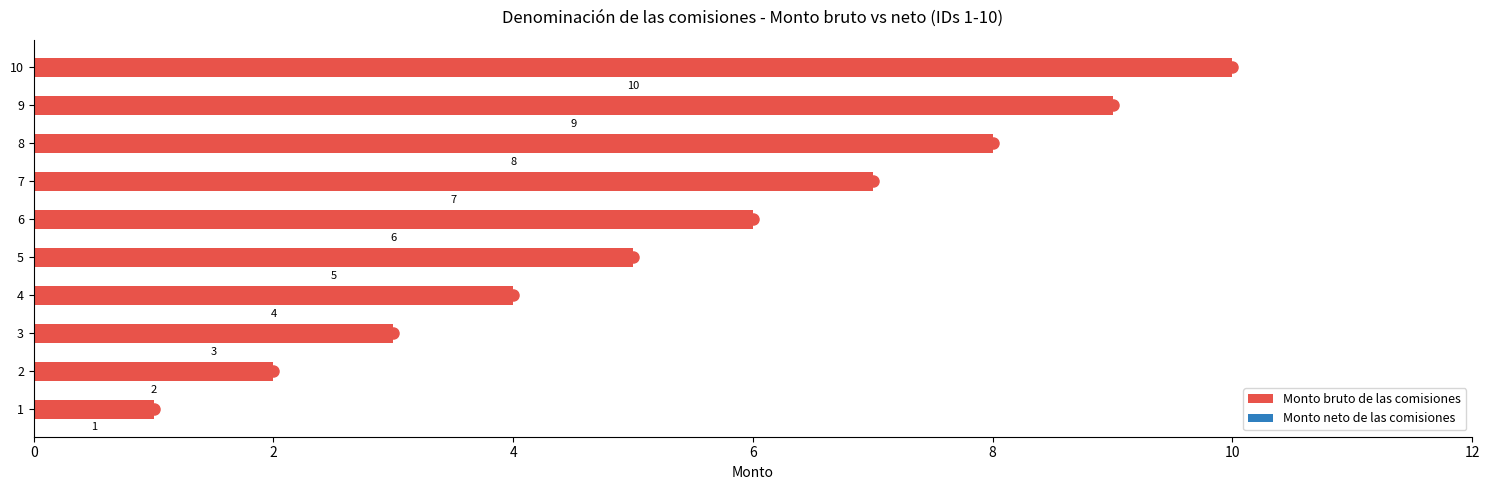

What is the greatest value displayed?

10